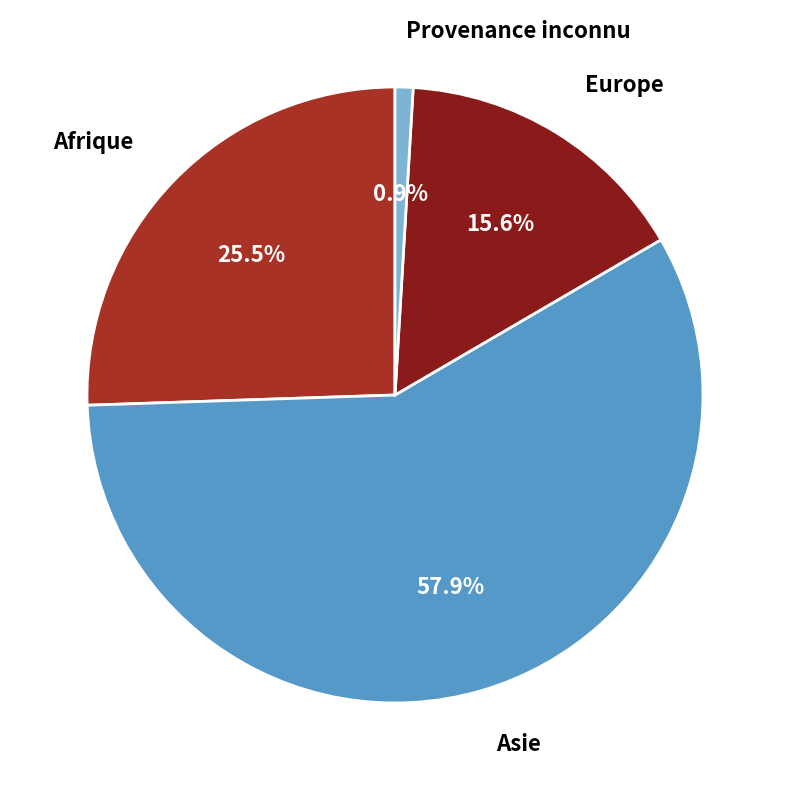

Does Europe account for over 50% of the chart?

No